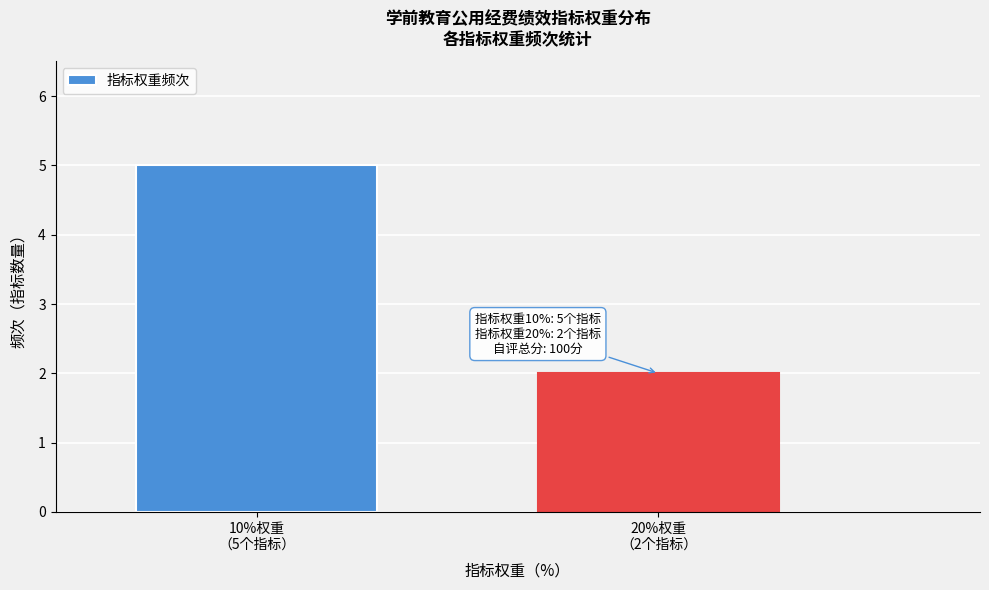

Reading left to right, list all the values displayed in this chart.

5	2